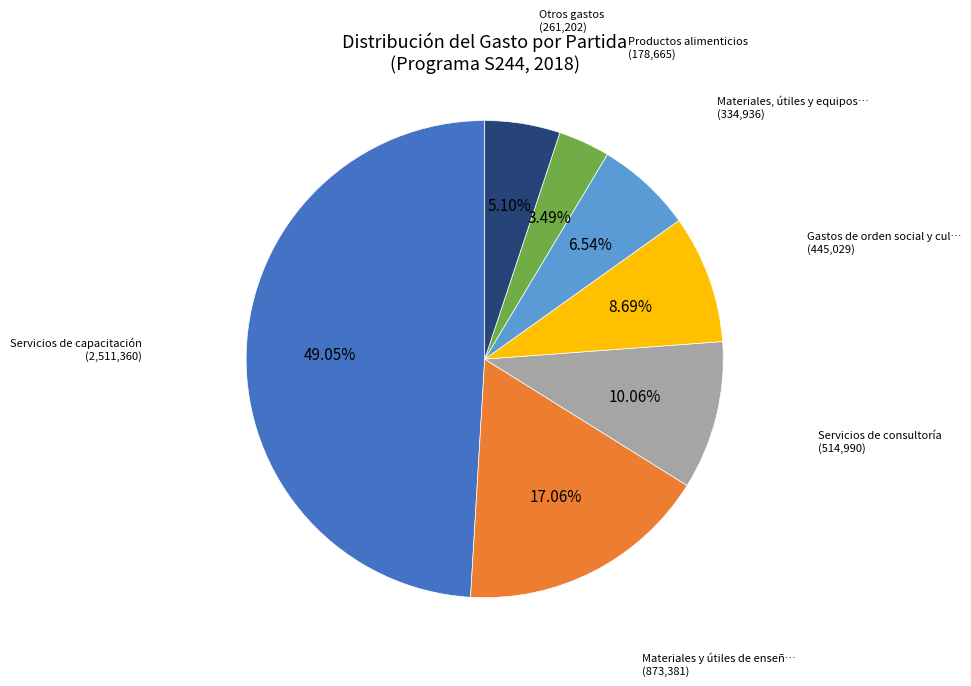

To the nearest percent, what is the average slice percentage?

14%